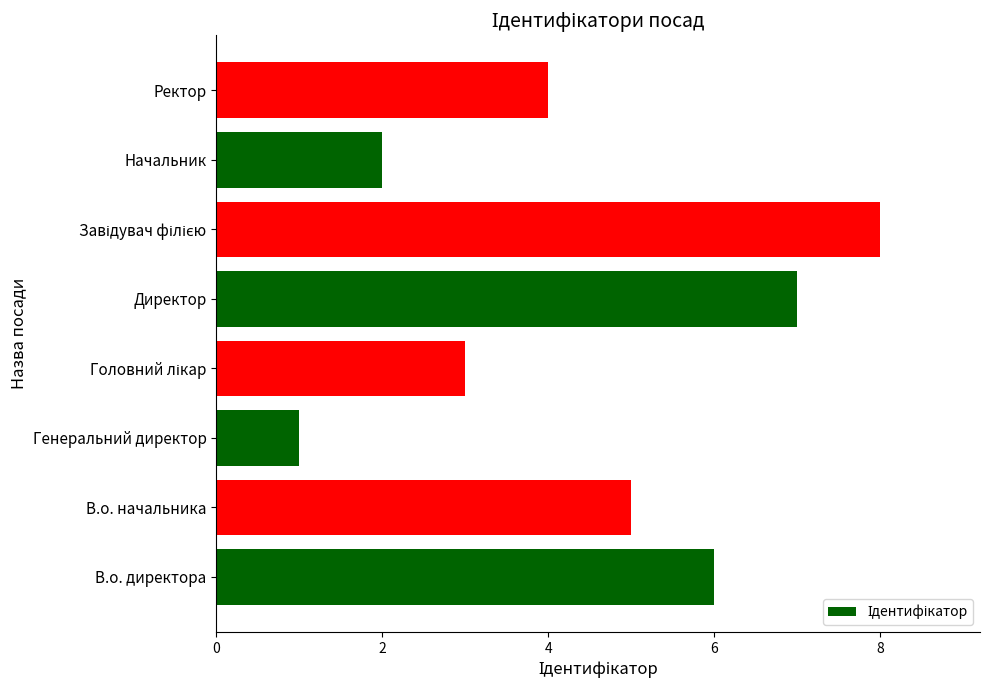

Where is the data nearest to the value 4?

Ректор